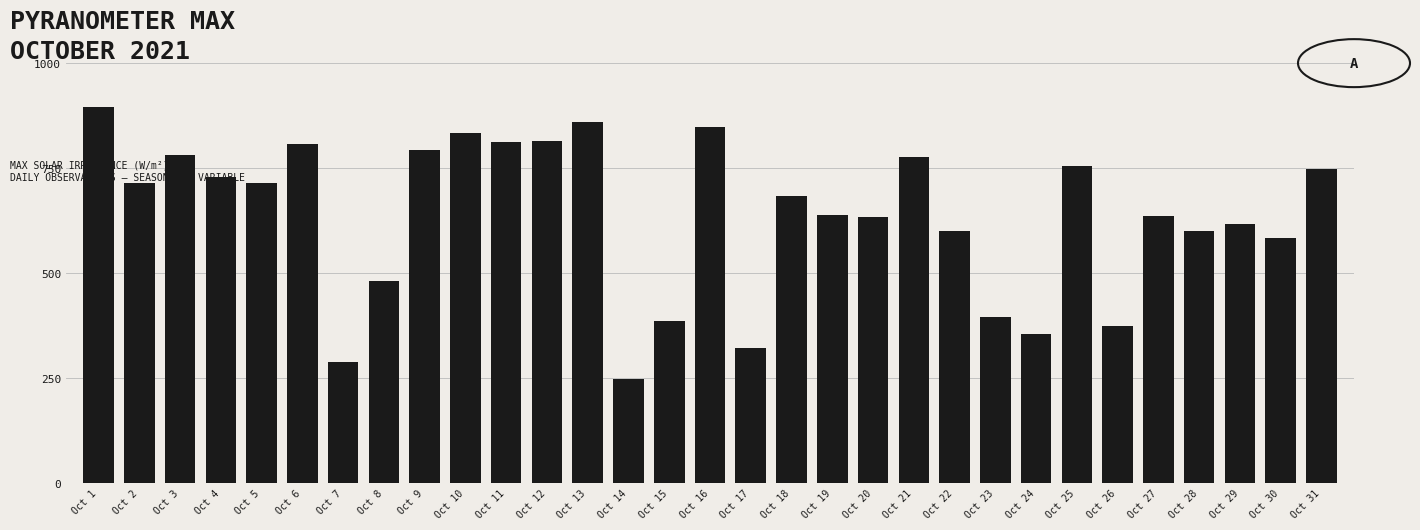

What is the average value?

636.2